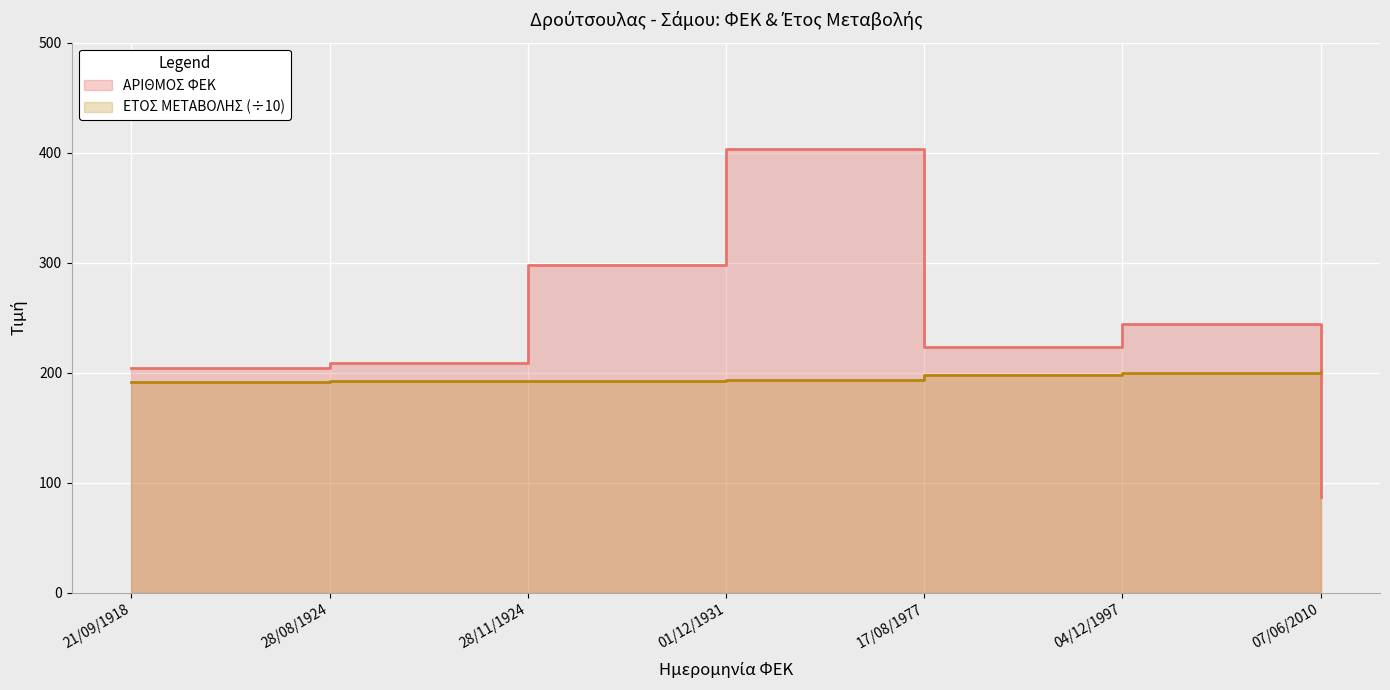

What is the total value across all series at 28/08/1924?

401.4